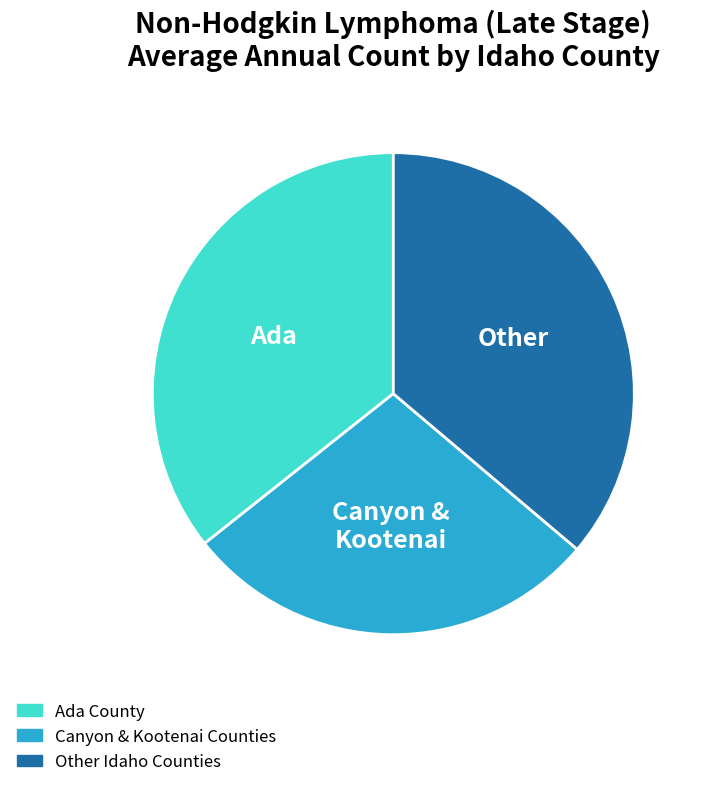

Does any single category account for the majority?

No